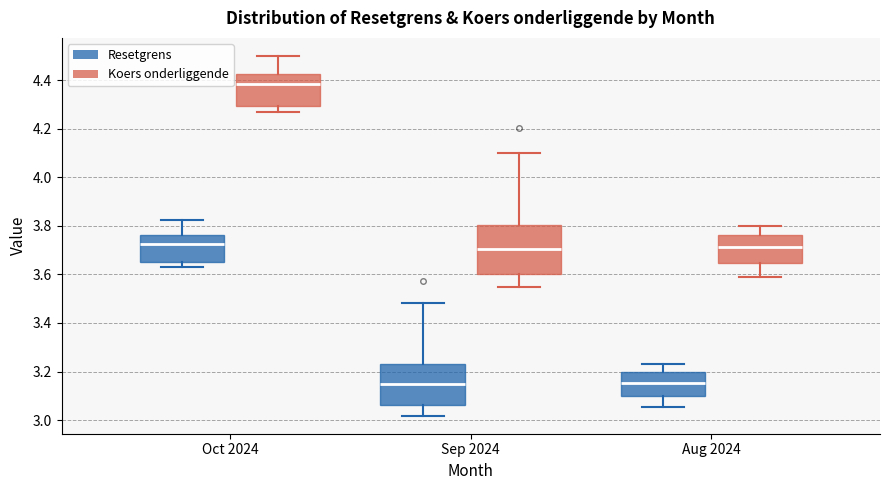

Which box is the tallest, from its lower edge to its upper edge?

Sep 2024 (Koers onderliggende)